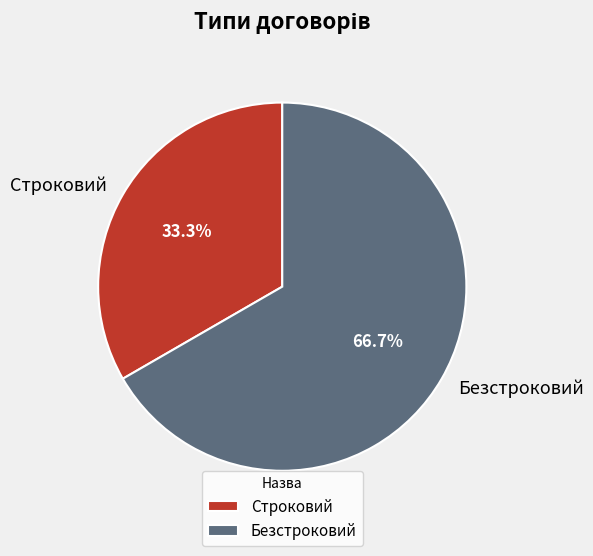

To the nearest percent, what is the difference between the Строковий and Безстроковий slice percentages?

33%